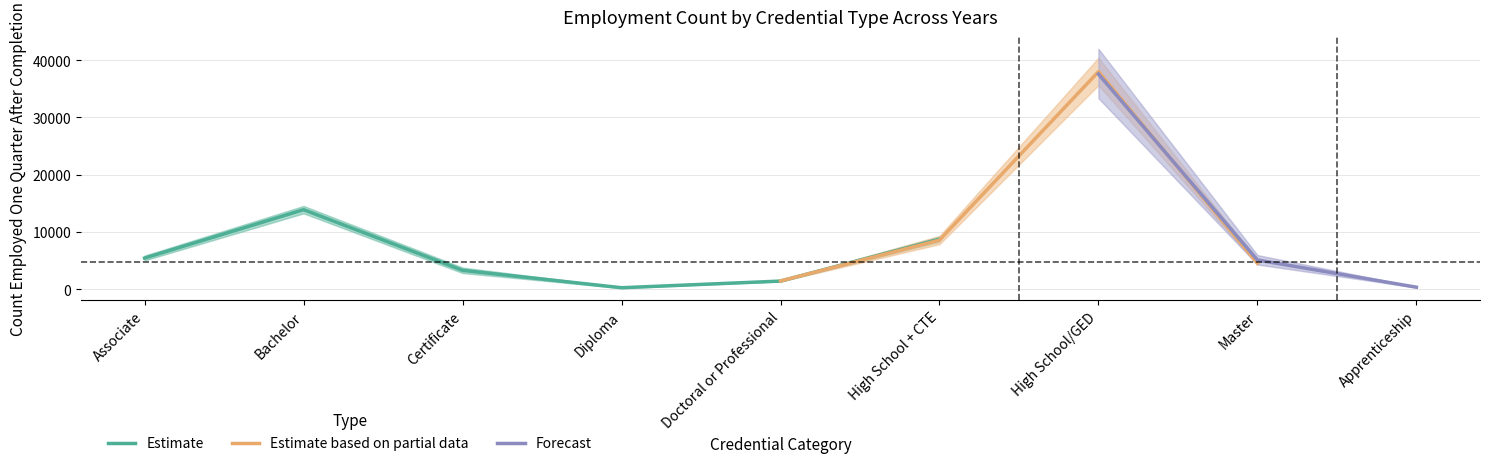

Is the value of Estimate at Apprenticeship greater than the value of Forecast at Certificate?

No